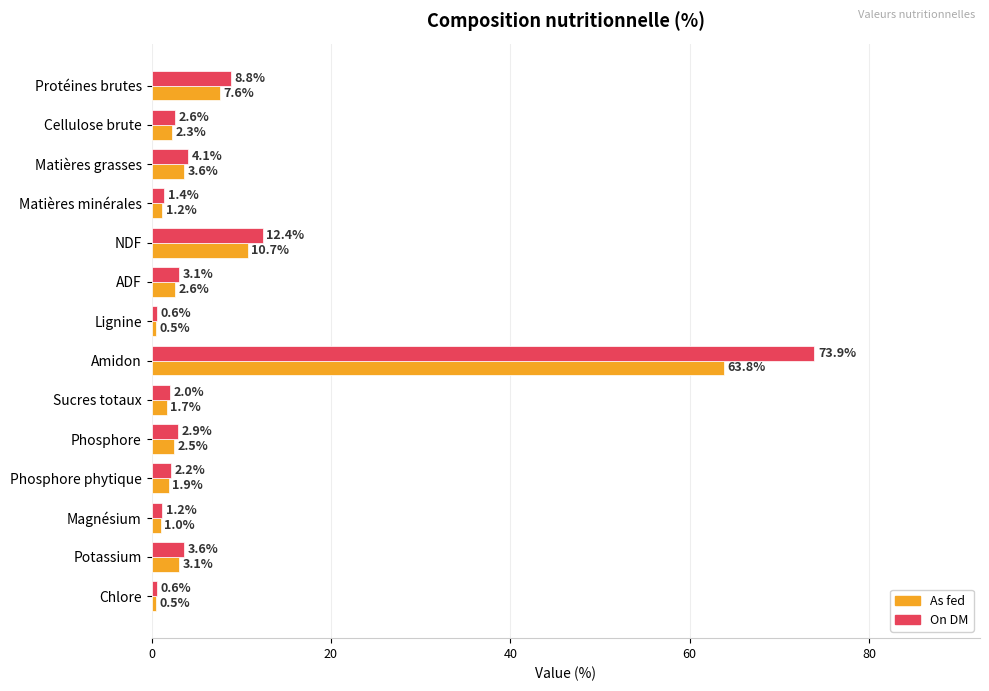

Which series has the largest total across all categories?

On DM